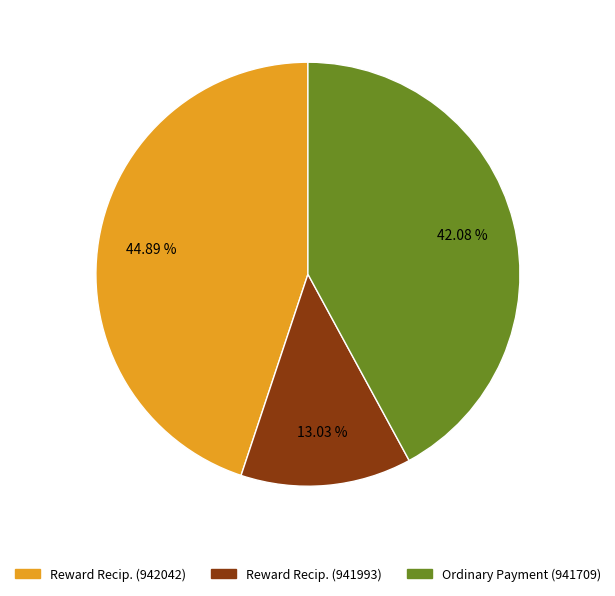

To the nearest percent, what is the difference between the largest and smallest slice percentages?

32%